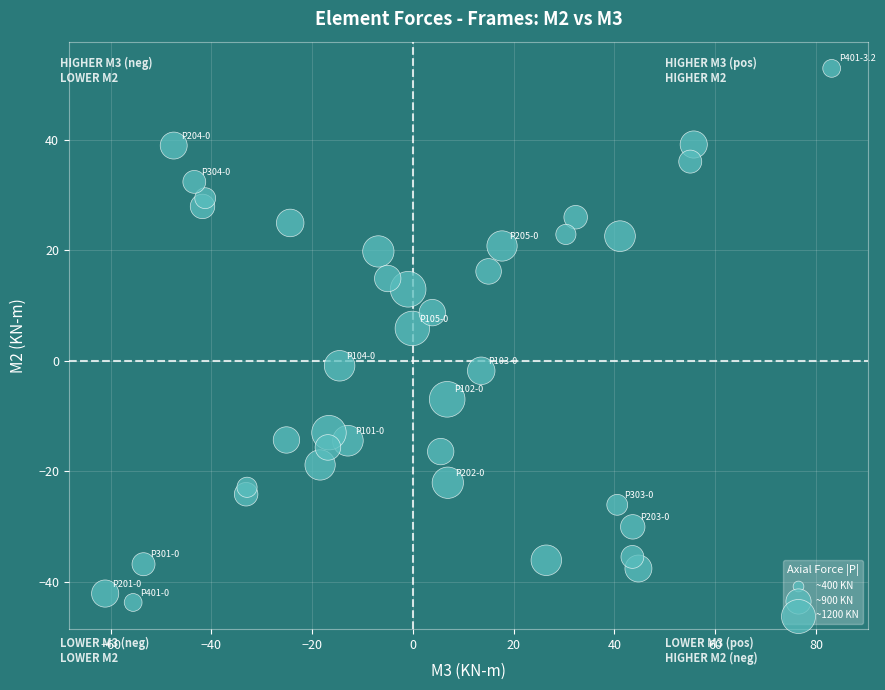

What Y value in the scatter plot is closest to 4?

5.8